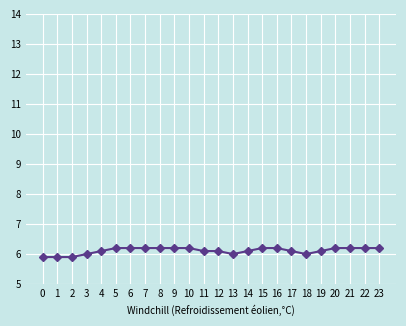

The value at 4 is 6.1. True or false?

True